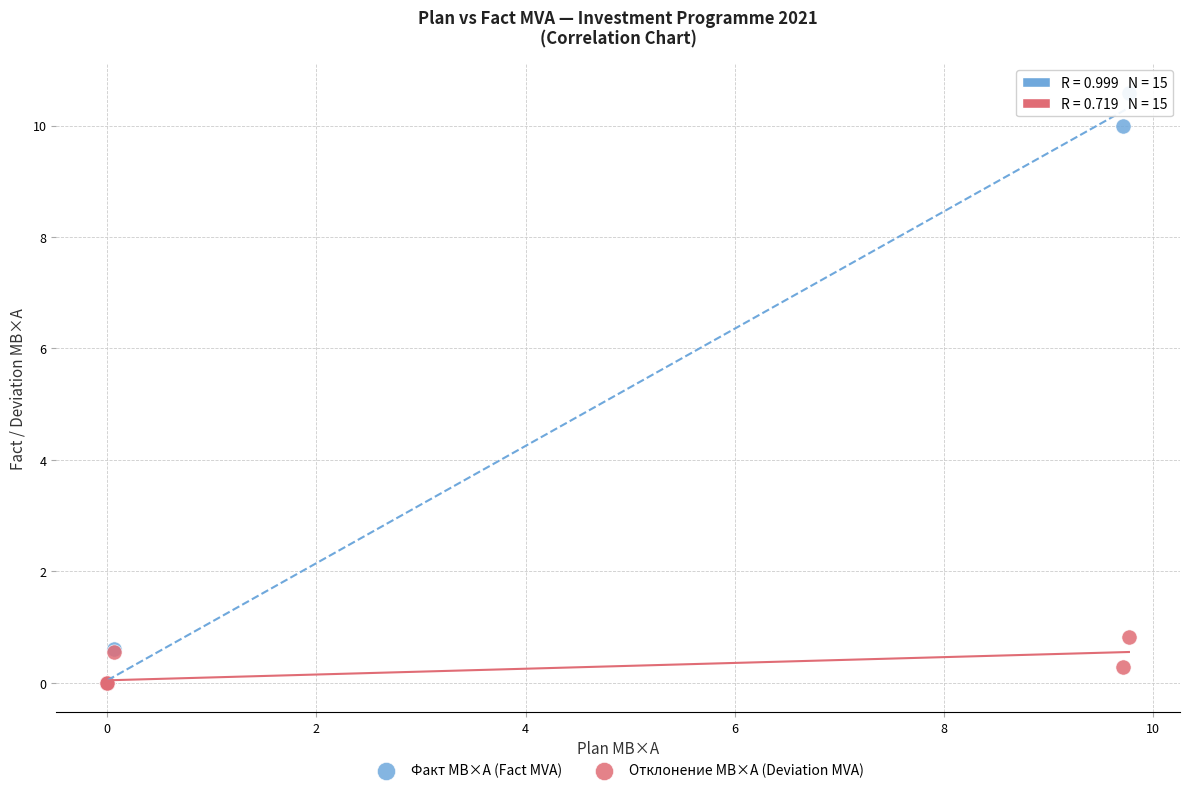

What are all the series names shown in the legend?

Факт МВ×А (Fact MVA), Отклонение МВ×А (Deviation MVA)